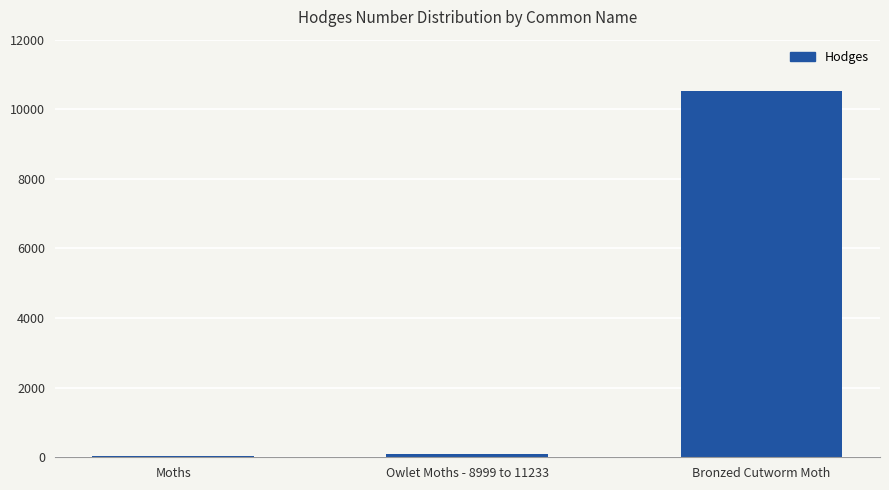

Is it true that the value at Bronzed Cutworm Moth is 10524.0?

True